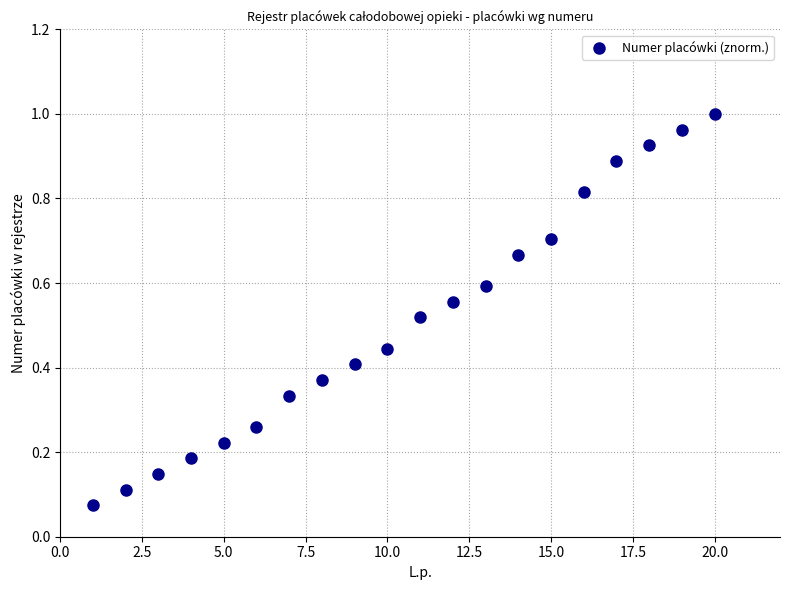

What is the range of X values (max minus min)?

19.0